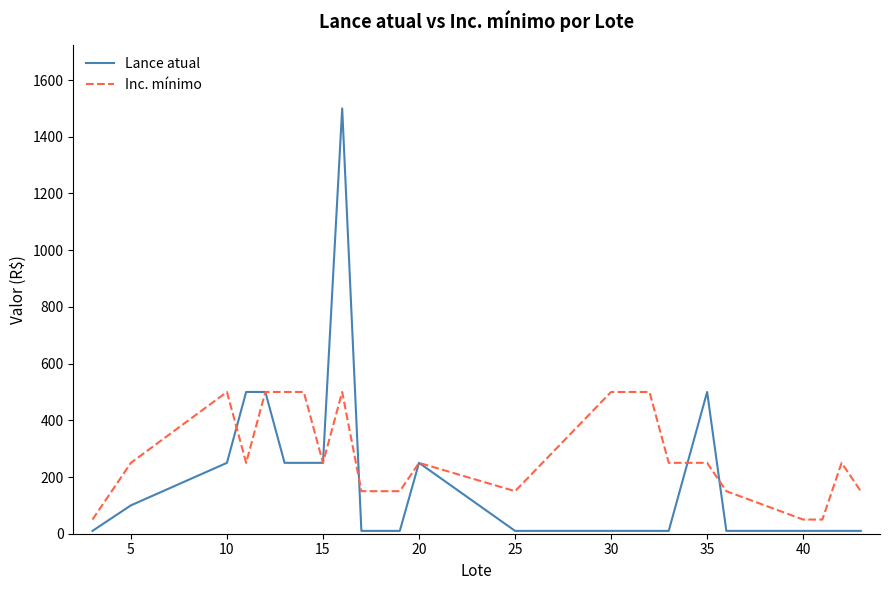

What is the maximum value shown in the chart?

1500